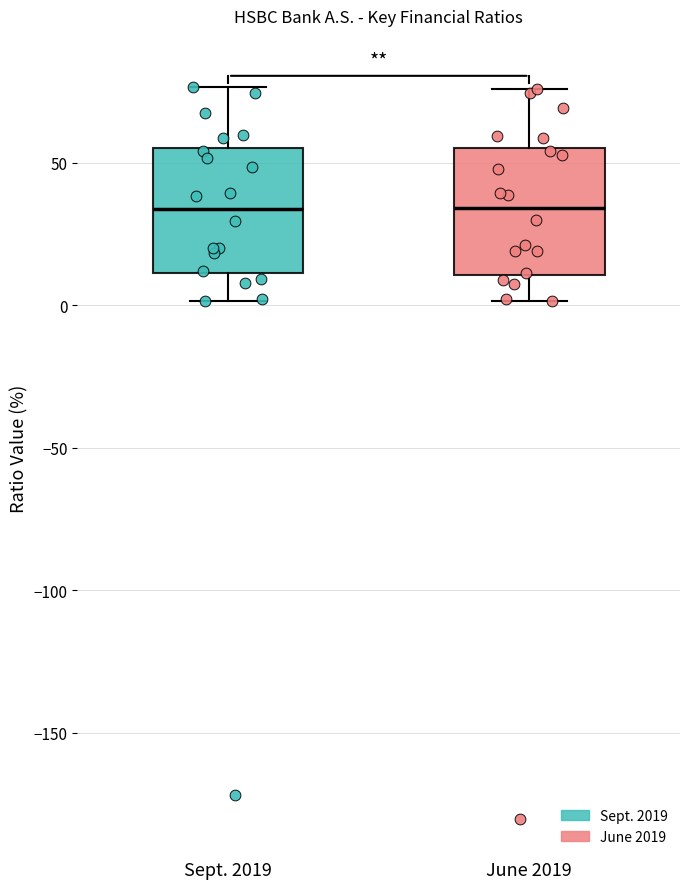

Reading left to right, read every box against the y-axis: the position of its median line, the range the box covers, and the ends of its whiskers. The values are not printed on the chart, so give them approximately, as read against the axis.

Sept. 2019: median 35, box 10 to 55, whiskers 0 to 75
June 2019: median 35, box 10 to 55, whiskers 0 to 75